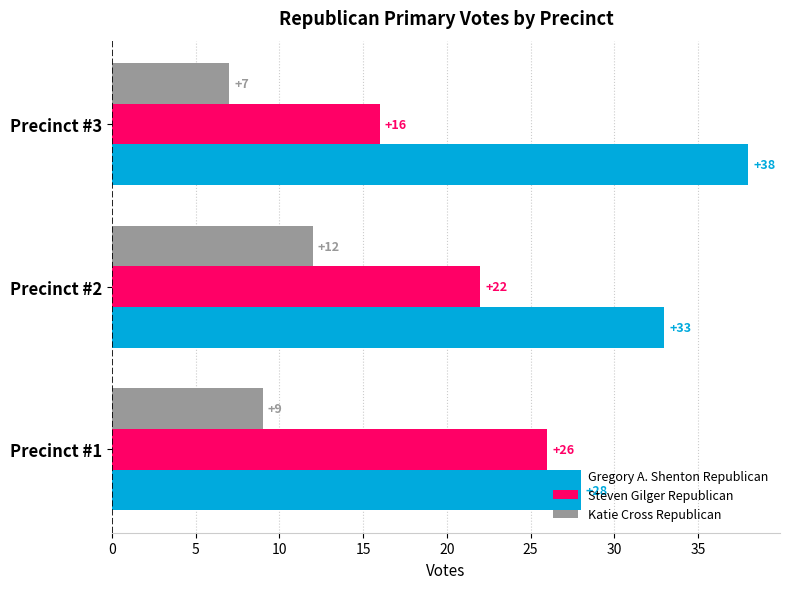

List the series in order of their peak value, lowest first.

Katie Cross Republican, Steven Gilger Republican, Gregory A. Shenton Republican